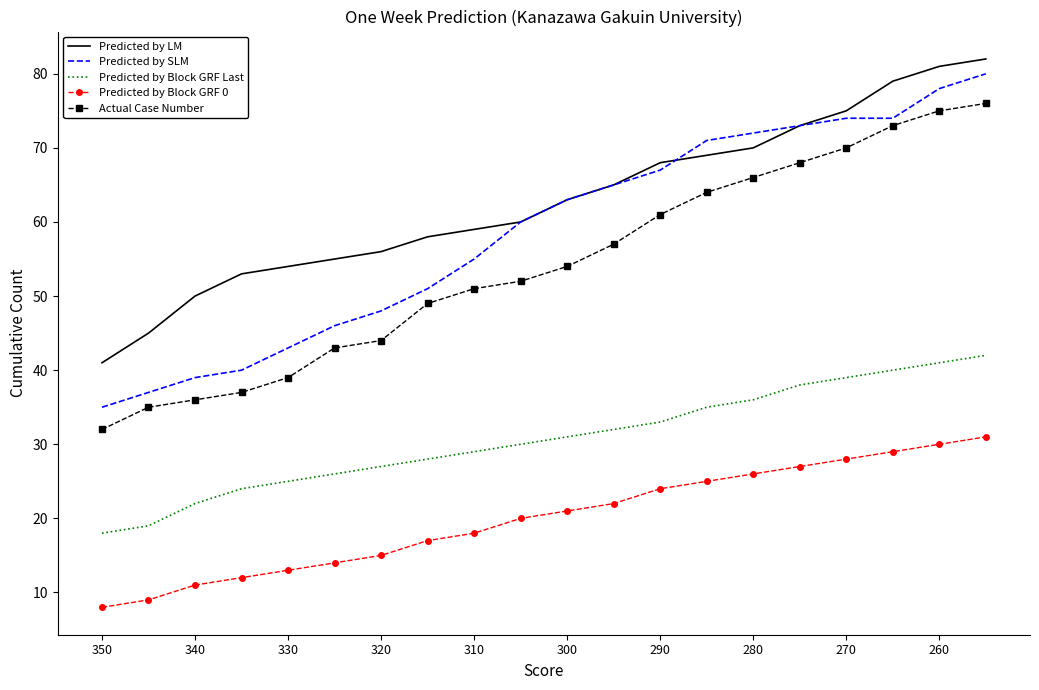

True or false: Predicted by SLM and Predicted by Block GRF Last intersect in this chart.

False